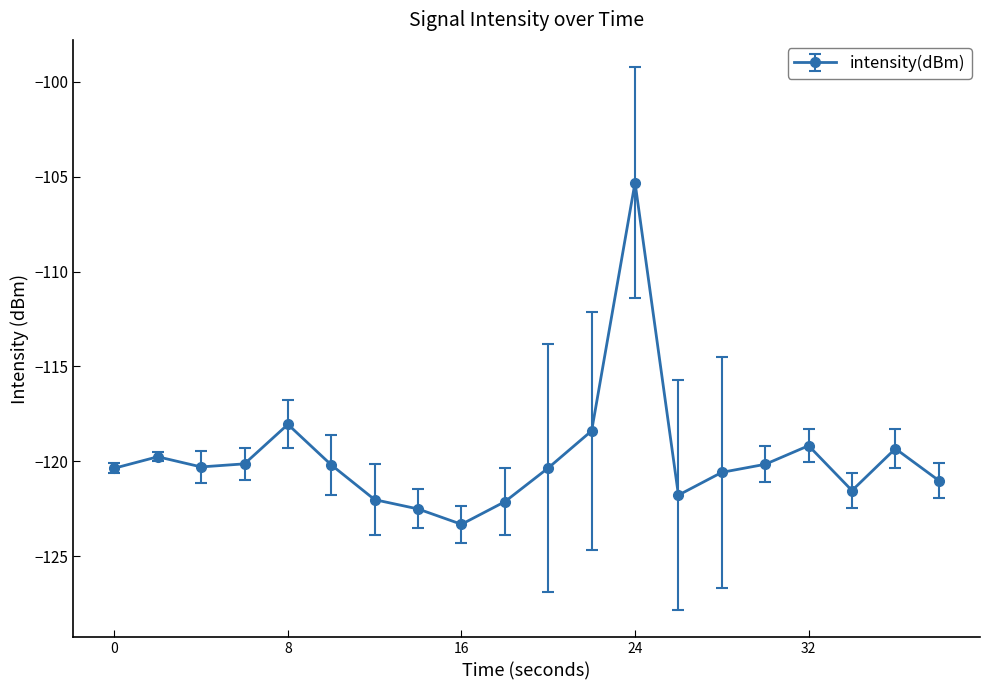

What is the greatest value displayed?

-105.3